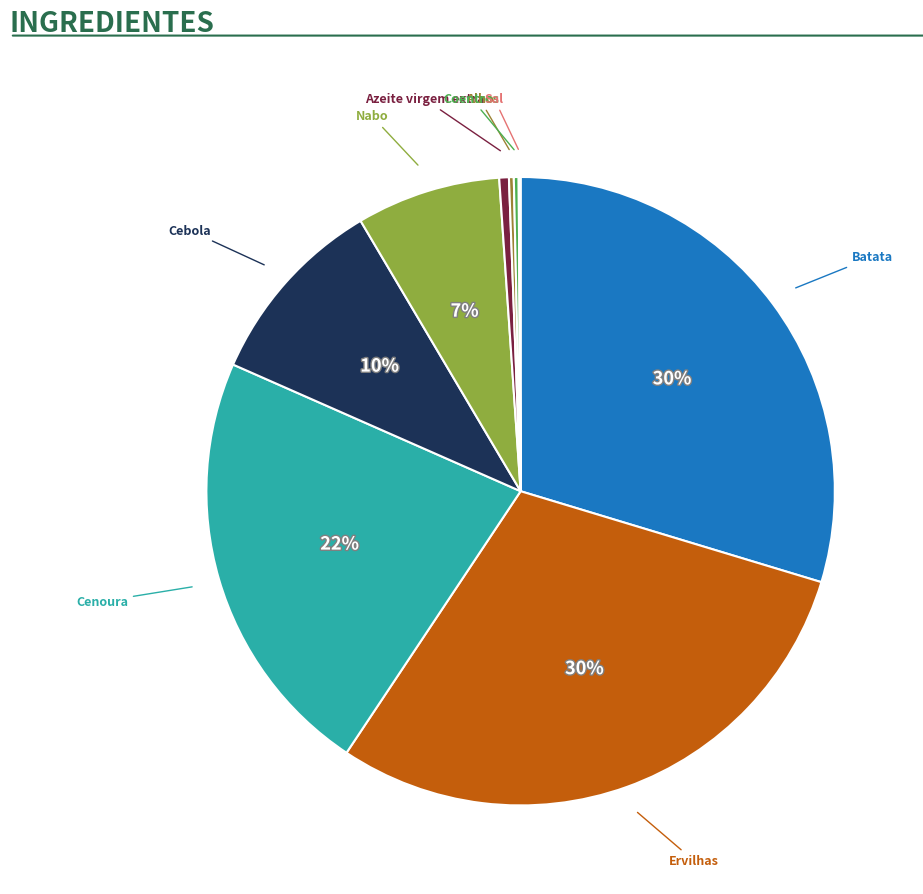

To the nearest percent, what is the difference between the largest and smallest slice percentages?

30%